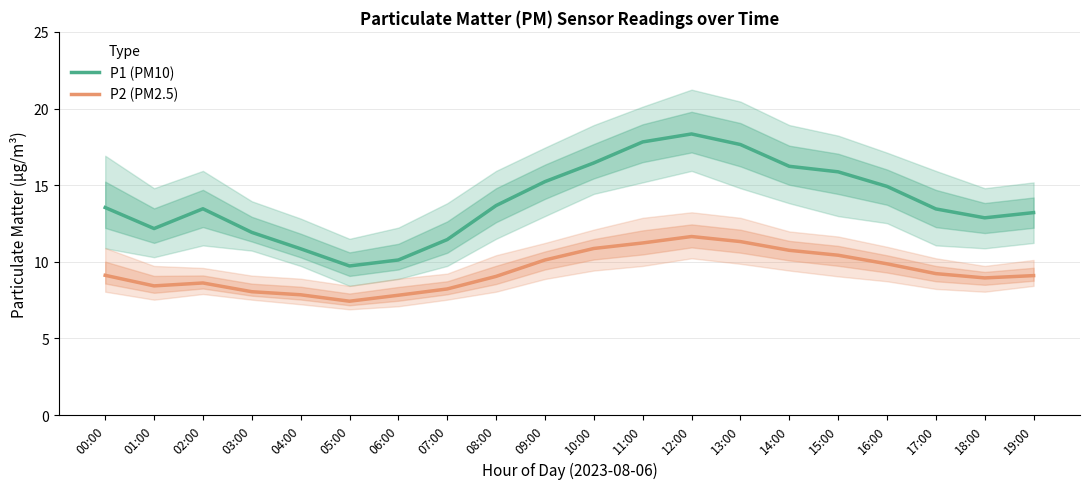

The value of P1 (PM10) at 10:00 is 5.4. True or false?

False